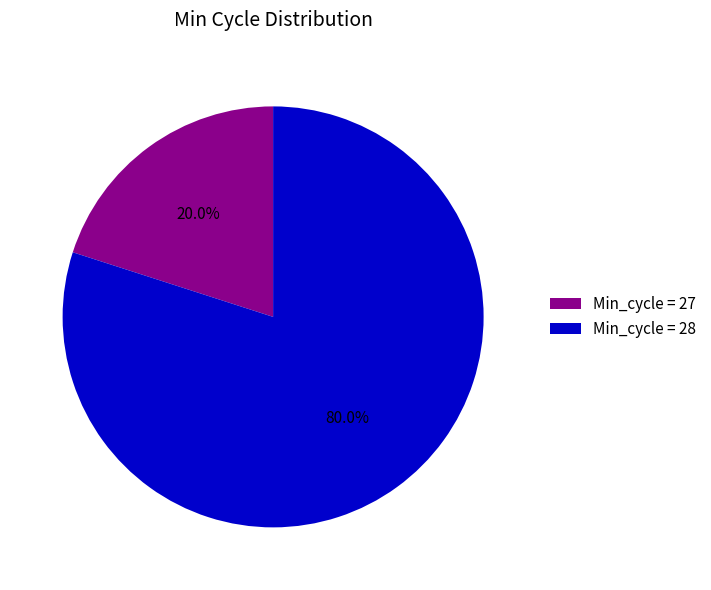

Count the number of slices in the pie.

2